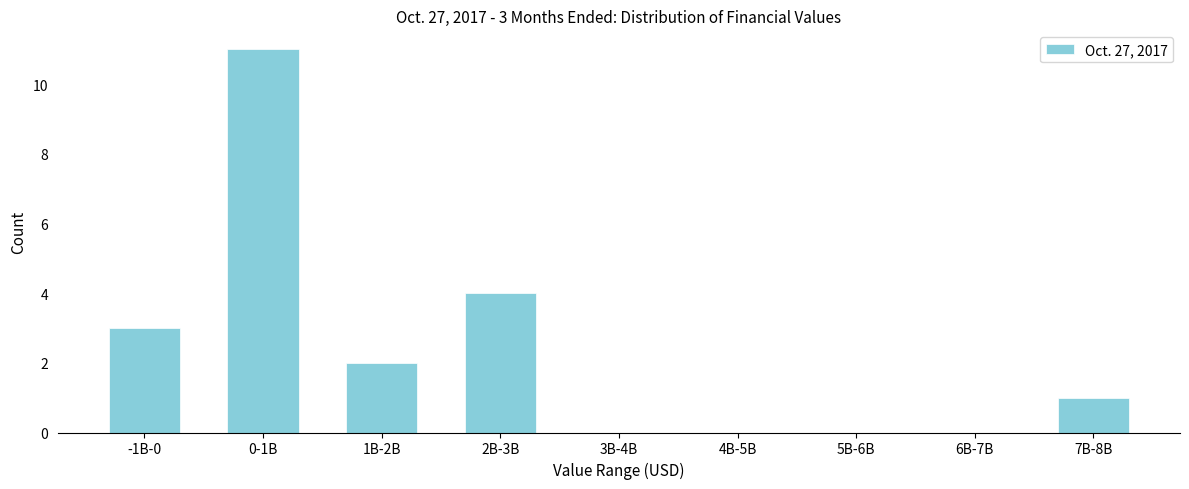

Reading left to right, extract all data points from this chart.

-1B-0=3	0-1B=11	1B-2B=2	2B-3B=4	3B-4B=0	4B-5B=0	5B-6B=0	6B-7B=0	7B-8B=1